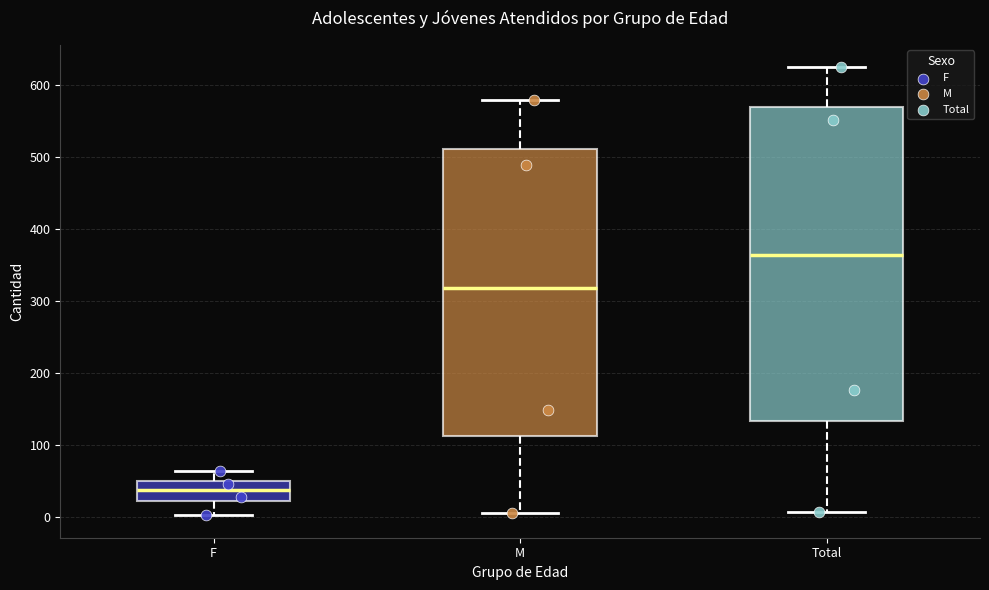

Reading left to right, transcribe this box plot: for each box, give where its median line is, the range the box spans, and where its two whiskers end, as read against the y-axis. The values are not printed on the chart, so give them approximately, as read against the axis.

F: median 40, box 20 to 50, whiskers 0 to 60
M: median 320, box 110 to 510, whiskers 10 to 580
Total: median 360, box 130 to 570, whiskers 10 to 630